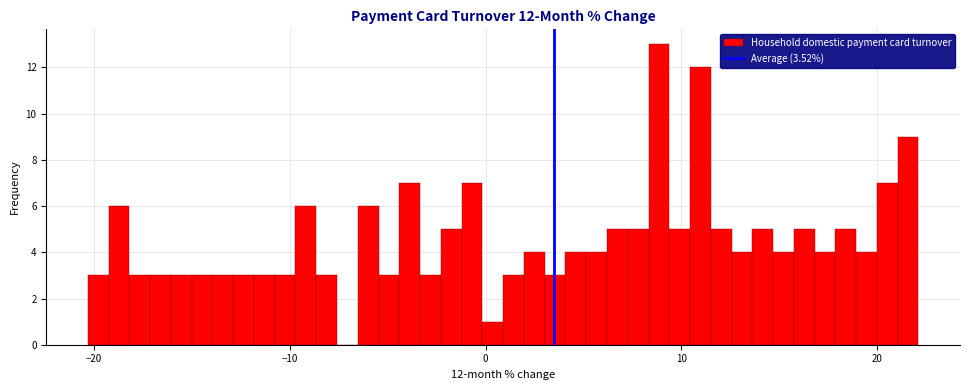

Around what value on the x-axis is the tallest bar? Give the approximate position of its centre, as read against the axis.

9